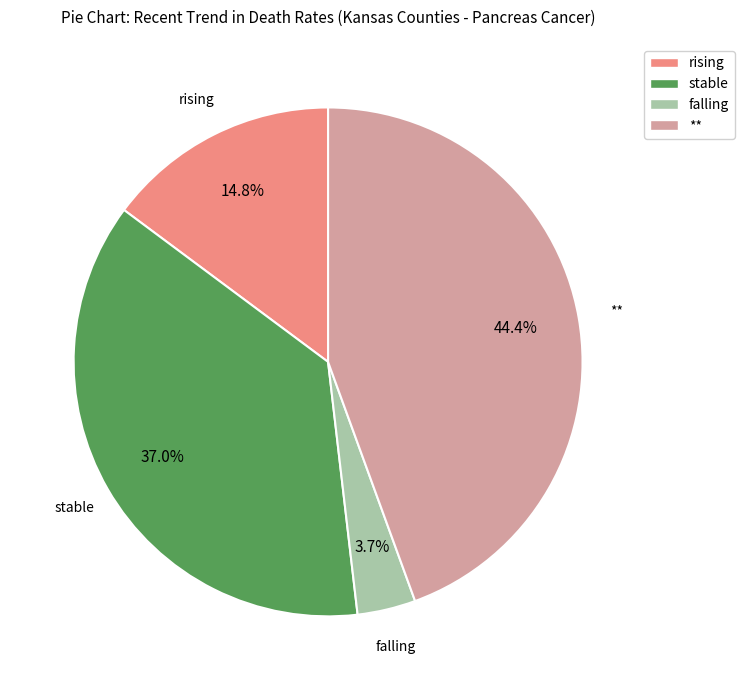

To the nearest percent, what portion does stable represent?

37%